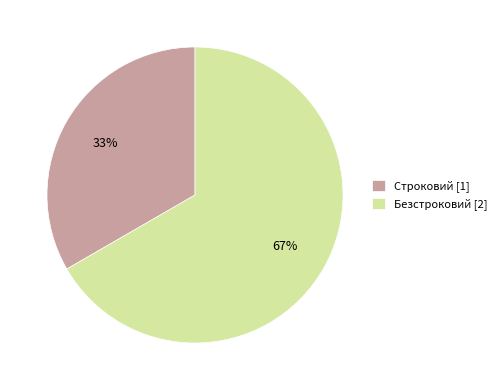

To the nearest percent, what is the average slice percentage?

50%